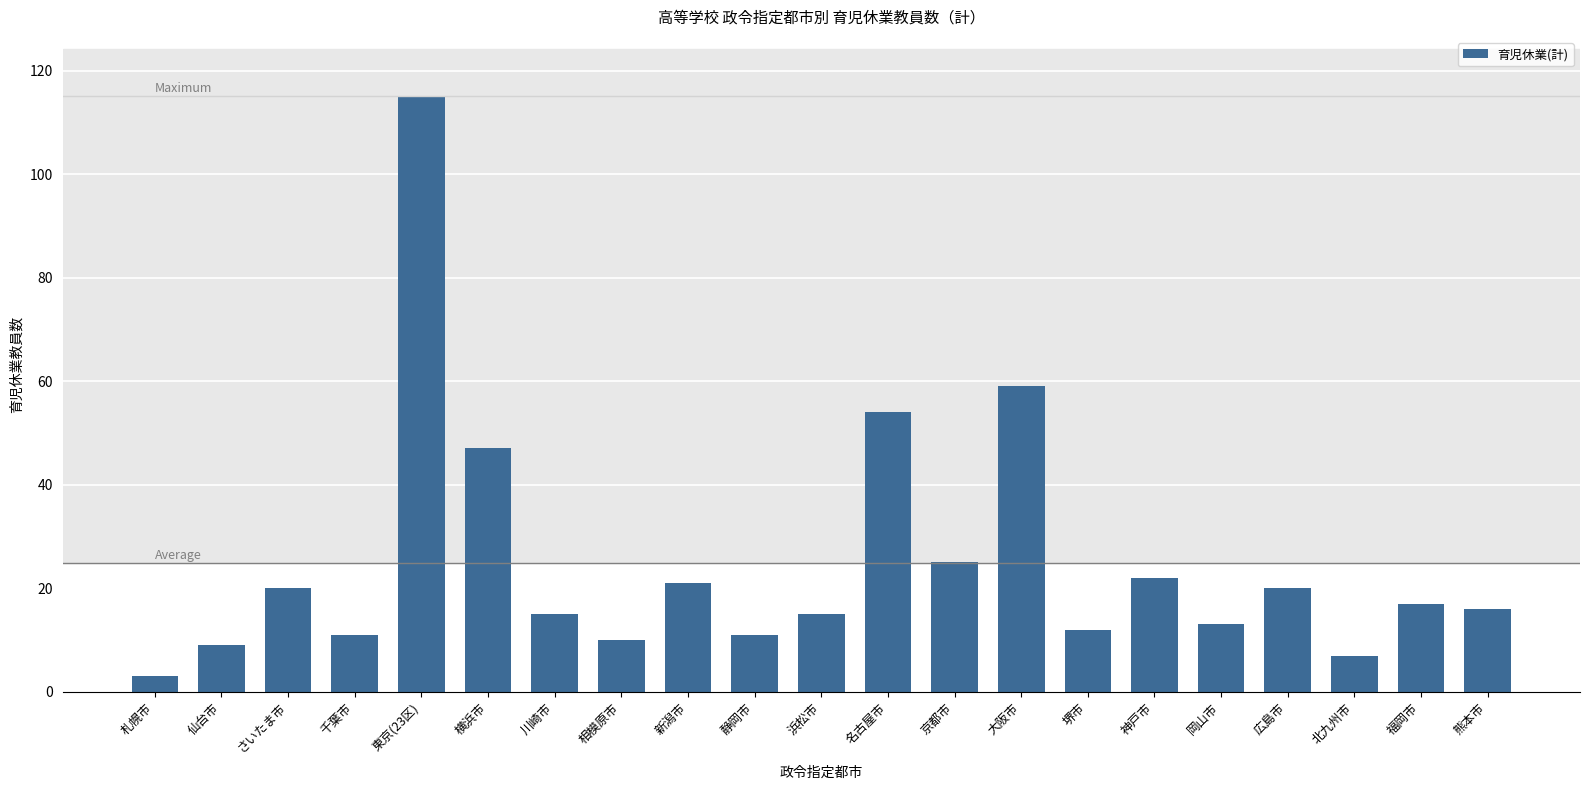

Which category has the lowest value across all series?

札幌市